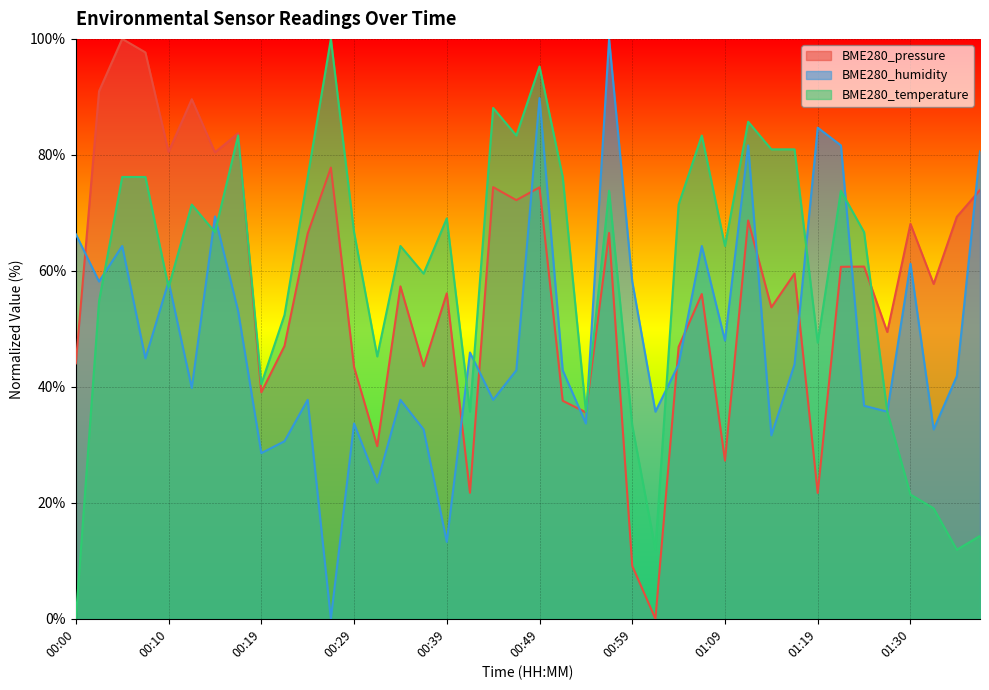

List the labels in order of BME280_humidity value, smallest first.

00:27, 00:39, 00:32, 00:19, 00:22, 01:14, 00:37, 01:32, 00:29, 00:54, 01:02, 01:27, 01:24, 00:24, 00:34, 00:44, 00:12, 01:35, 00:46, 00:52, 01:04, 01:17, 00:07, 00:41, 01:09, 00:17, 00:02, 00:10, 00:59, 01:30, 00:05, 01:07, 00:00, 00:15, 01:38, 01:12, 01:22, 01:19, 00:49, 00:57